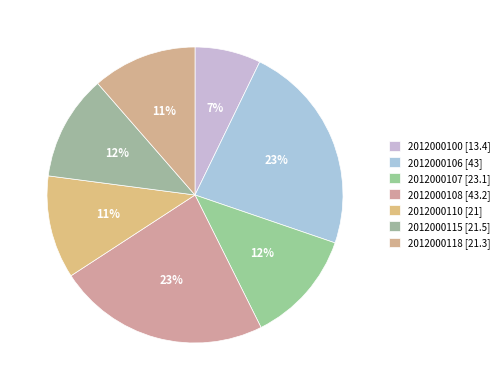

How many slices are in this pie chart?

7